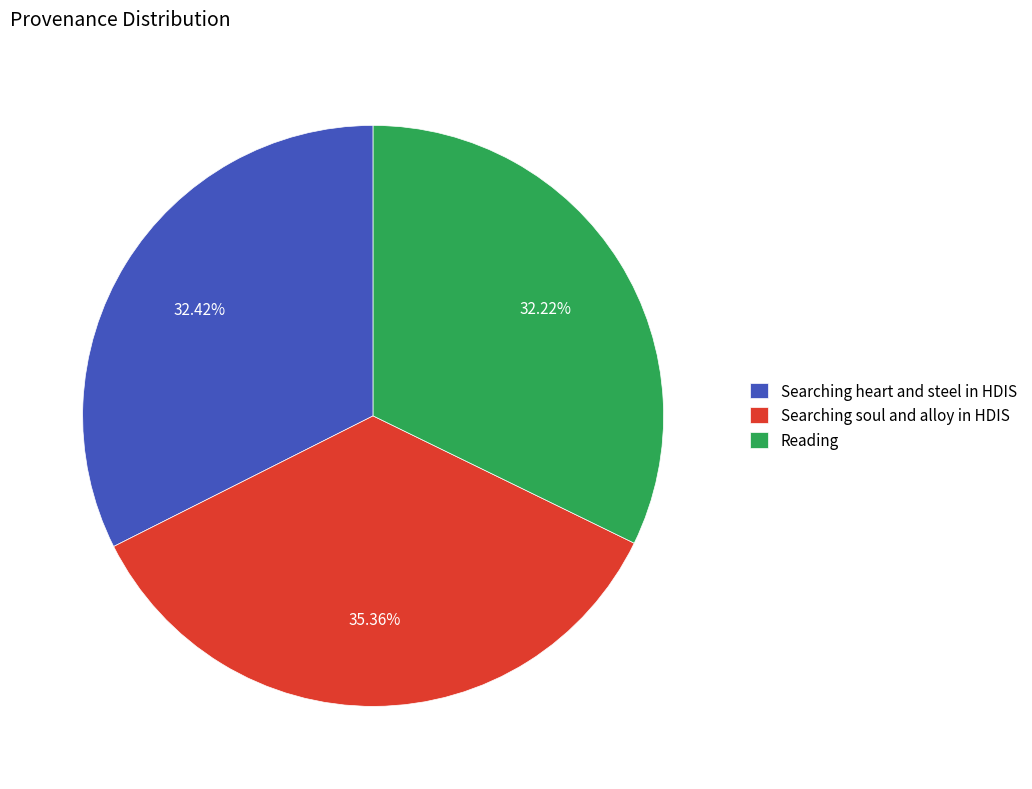

What is the total percentage of Searching soul and alloy in HDIS and Reading?

67.6%